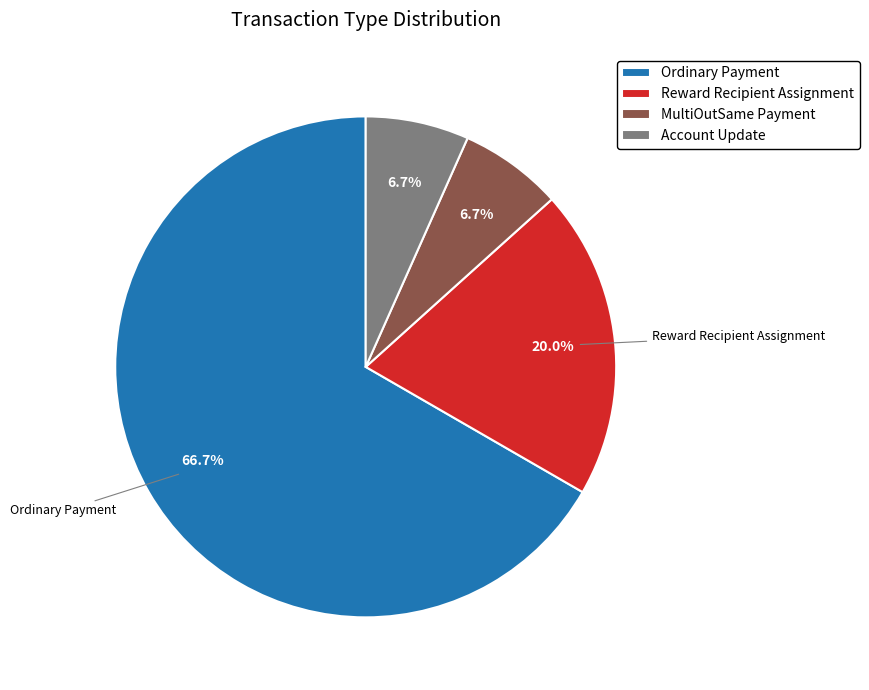

How many slices are in this pie chart?

4